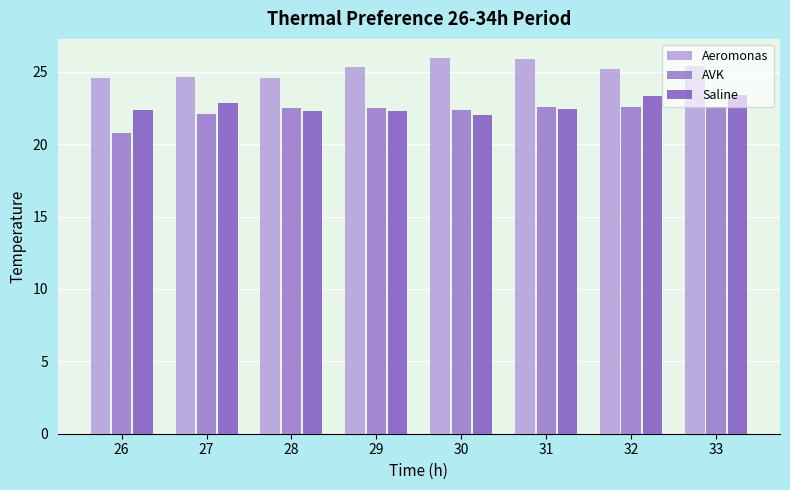

What is the sum of the Aeromonas values at 33 and 32?

50.6